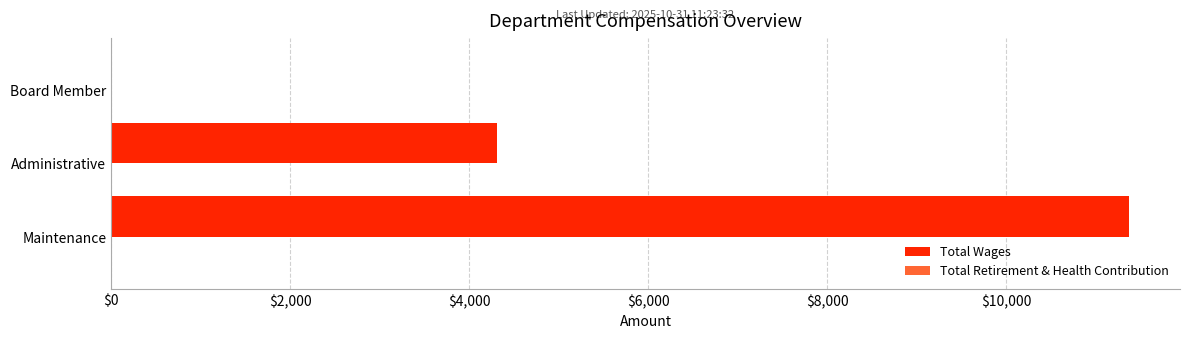

What is the sum of the values at Administrative and Maintenance?

15686